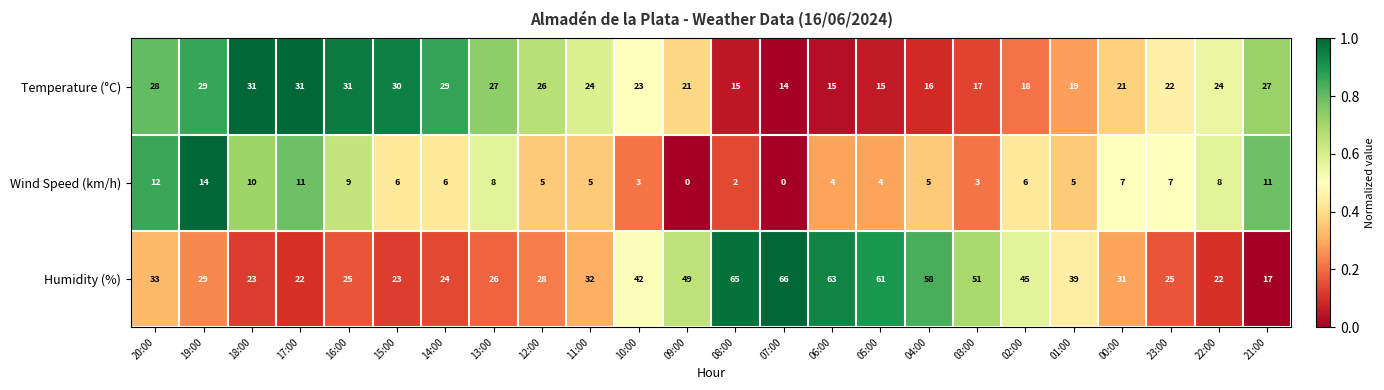

What is the difference between the maximum and second lowest values in the Temperature (°C) series?

16